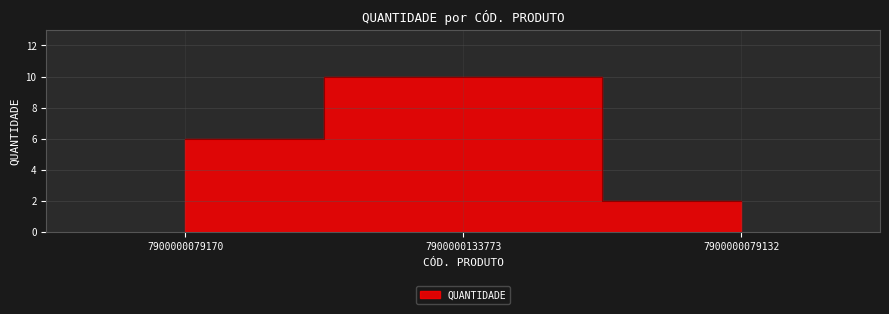

At which label does the data first exceed 6?

7900000133773